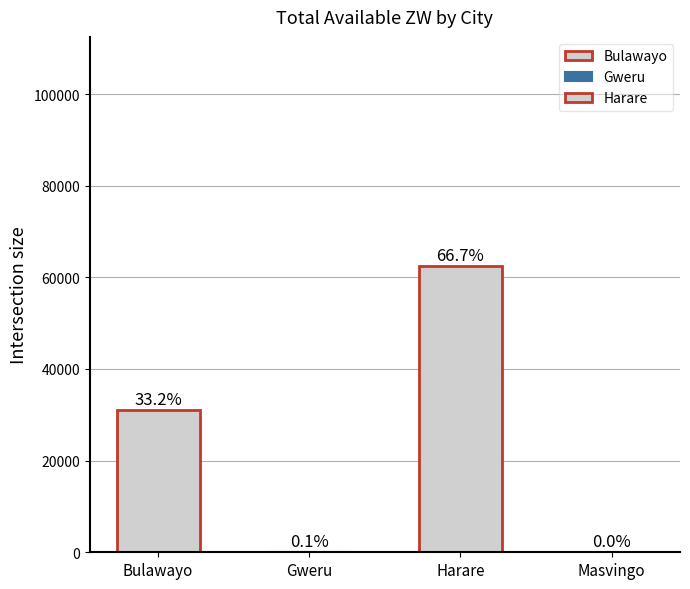

Which label corresponds to the largest value in the chart?

Harare